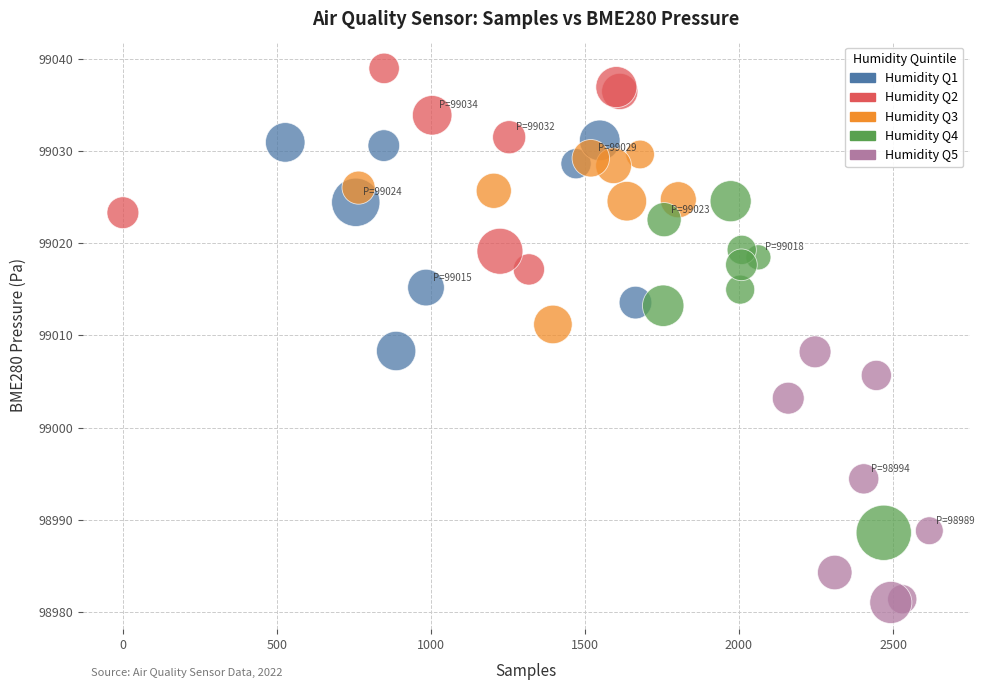

Which series has the largest Y range (max minus min)?

Humidity Q4